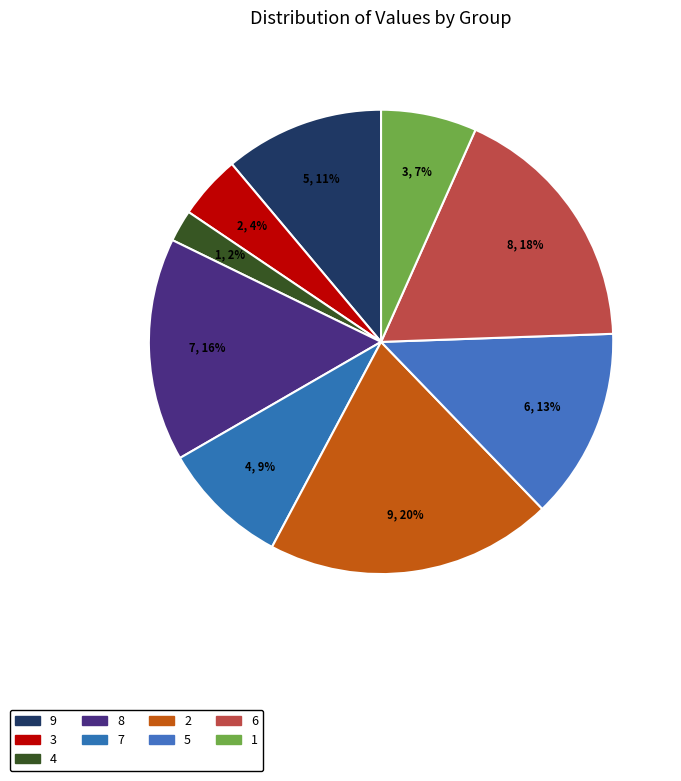

Count the number of slices in the pie.

9